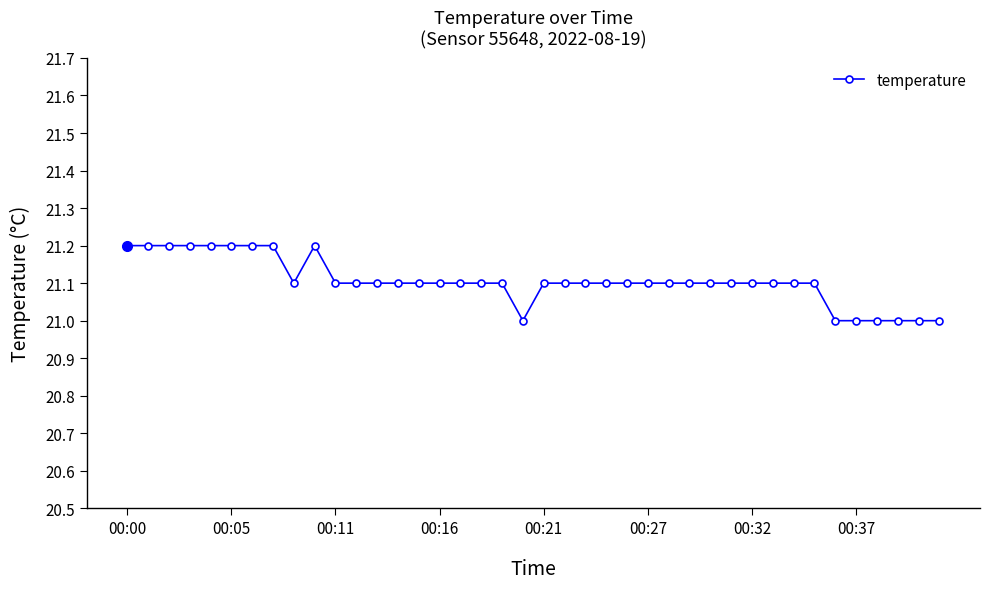

What is the maximum value shown in the chart?

21.2